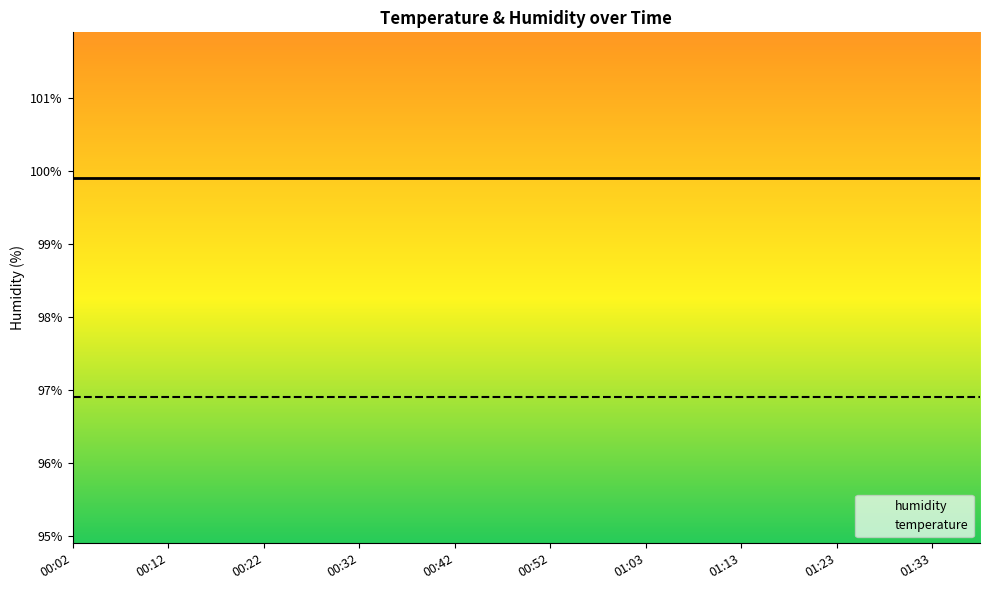

Reading left to right, transcribe all the data shown in this chart.

humidity: 99.9	99.9	99.9	99.9	99.9	99.9	99.9	99.9	99.9	99.9	99.9	99.9	99.9	99.9	99.9	99.9	99.9	99.9	99.9	99.9
temperature: 96.9	96.9	96.9	96.9	96.9	96.9	96.9	96.9	96.9	96.9	96.9	96.9	96.9	96.9	96.9	96.9	96.9	96.9	96.9	96.9